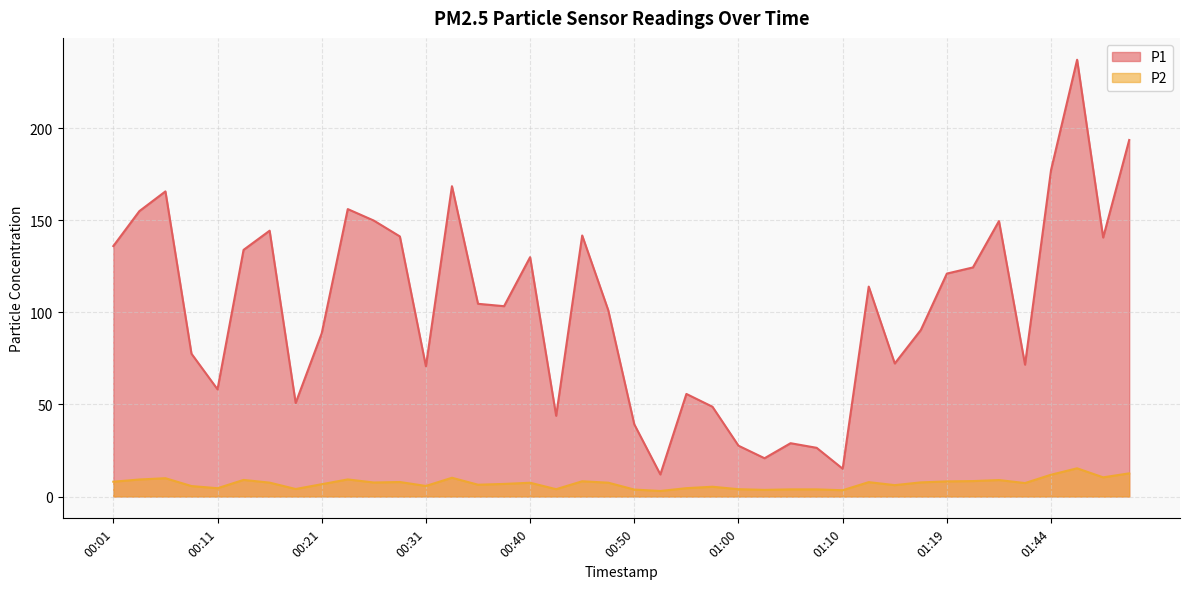

True or false: P2 and P1 intersect in this chart.

False